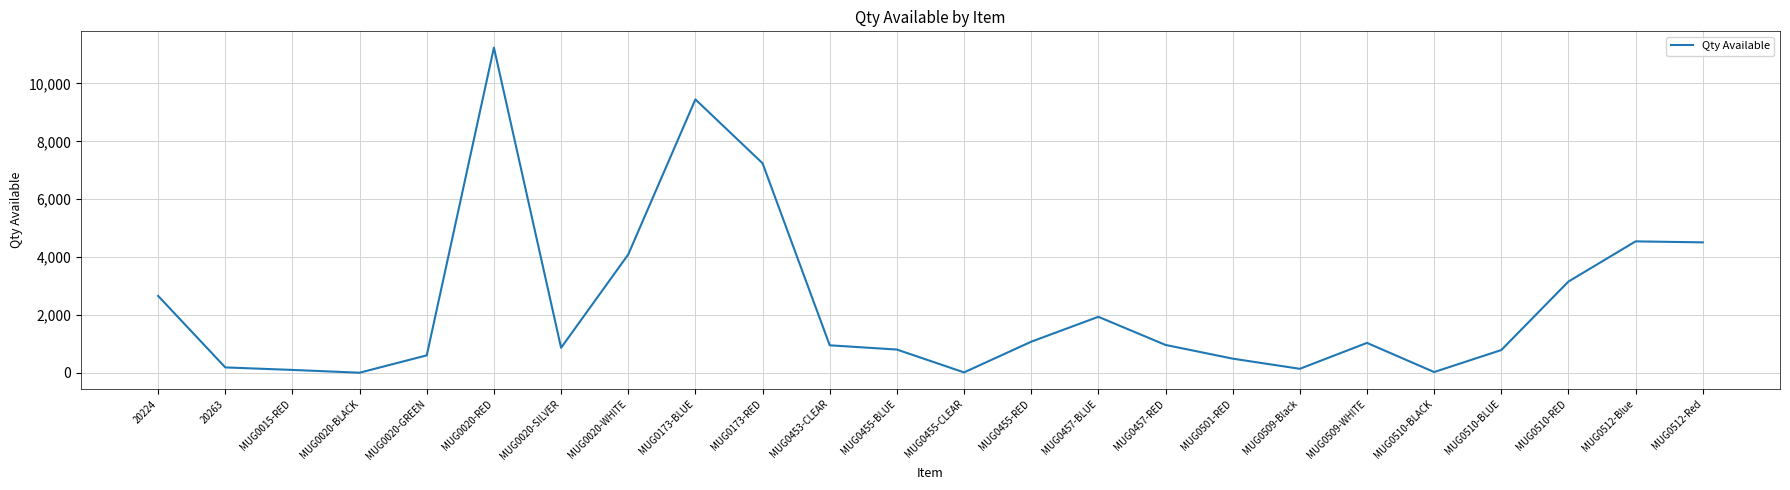

What is the sum of the values at MUG0020-RED and MUG0173-RED?

18484